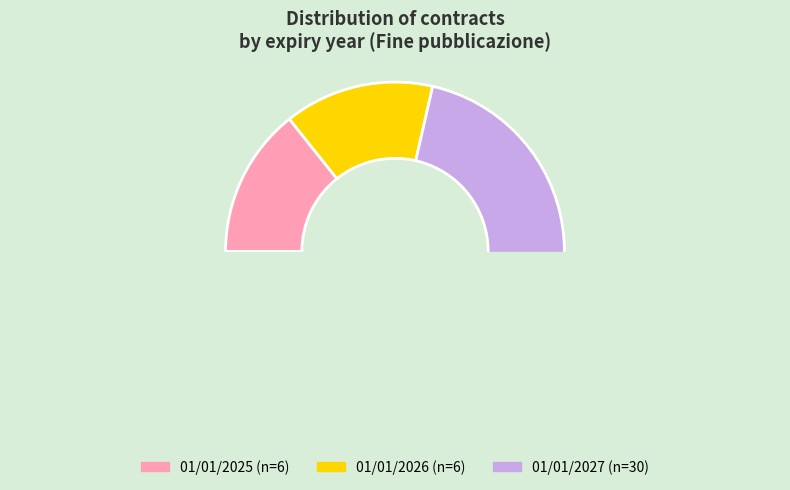

Which has a higher value, Other or 01/01/2027 00:00?

01/01/2027 00:00